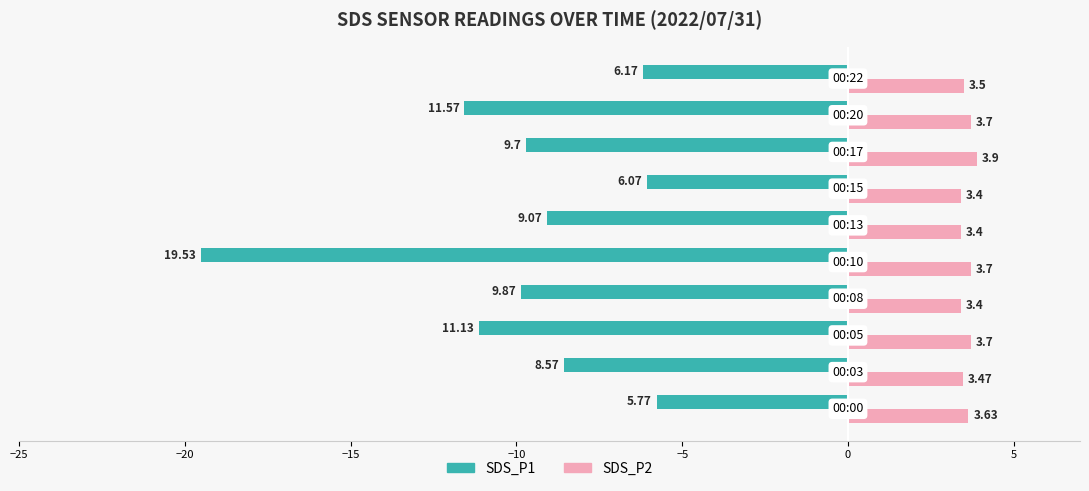

Rank the series by their average value, from highest to lowest.

SDS_P2, SDS_P1